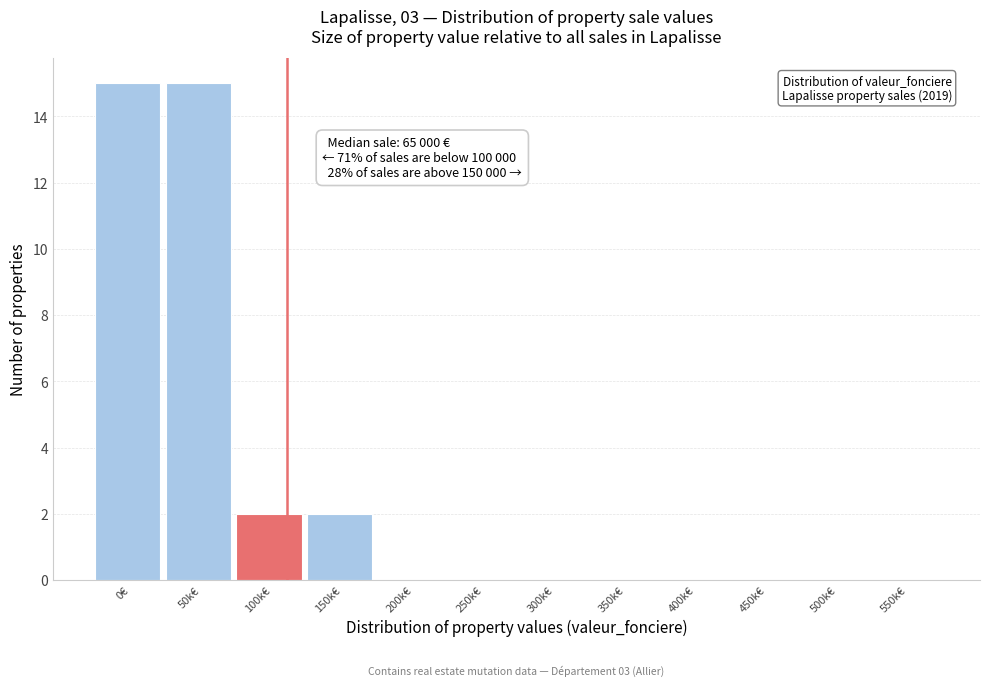

Reading left to right, transcribe all the data shown in this chart.

0€=15	50k€=15	100k€=2	150k€=2	200k€=0	250k€=0	300k€=0	350k€=0	400k€=0	450k€=0	500k€=0	550k€=0